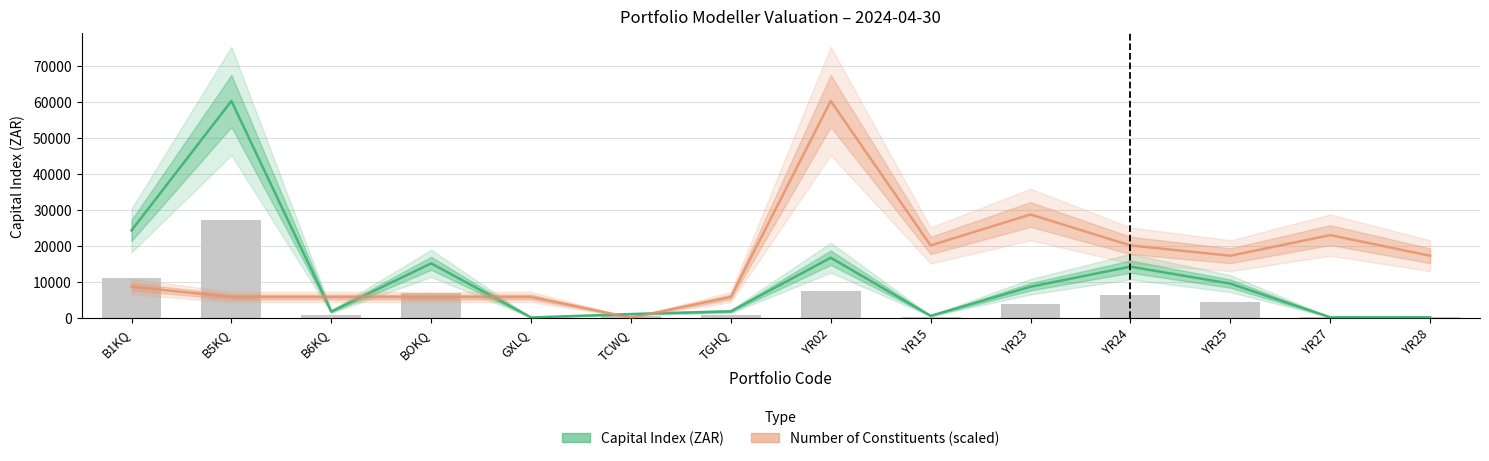

What is the label of the 8th bar from the left?

YR02